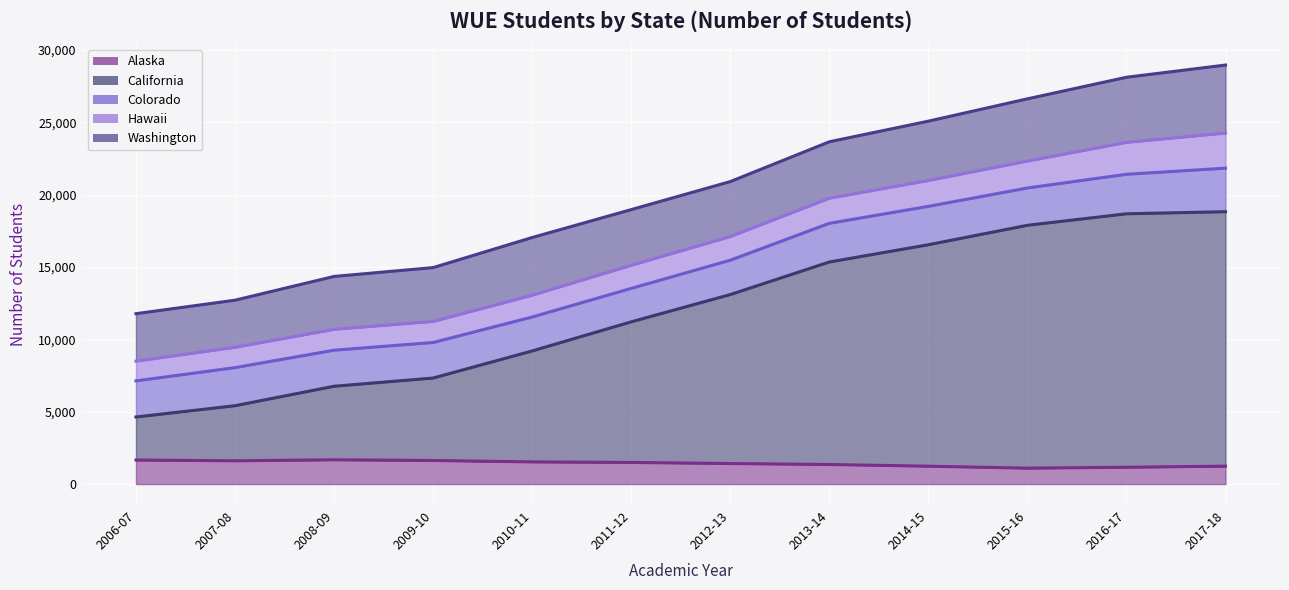

How many interior local peaks does the Washington series have?

1